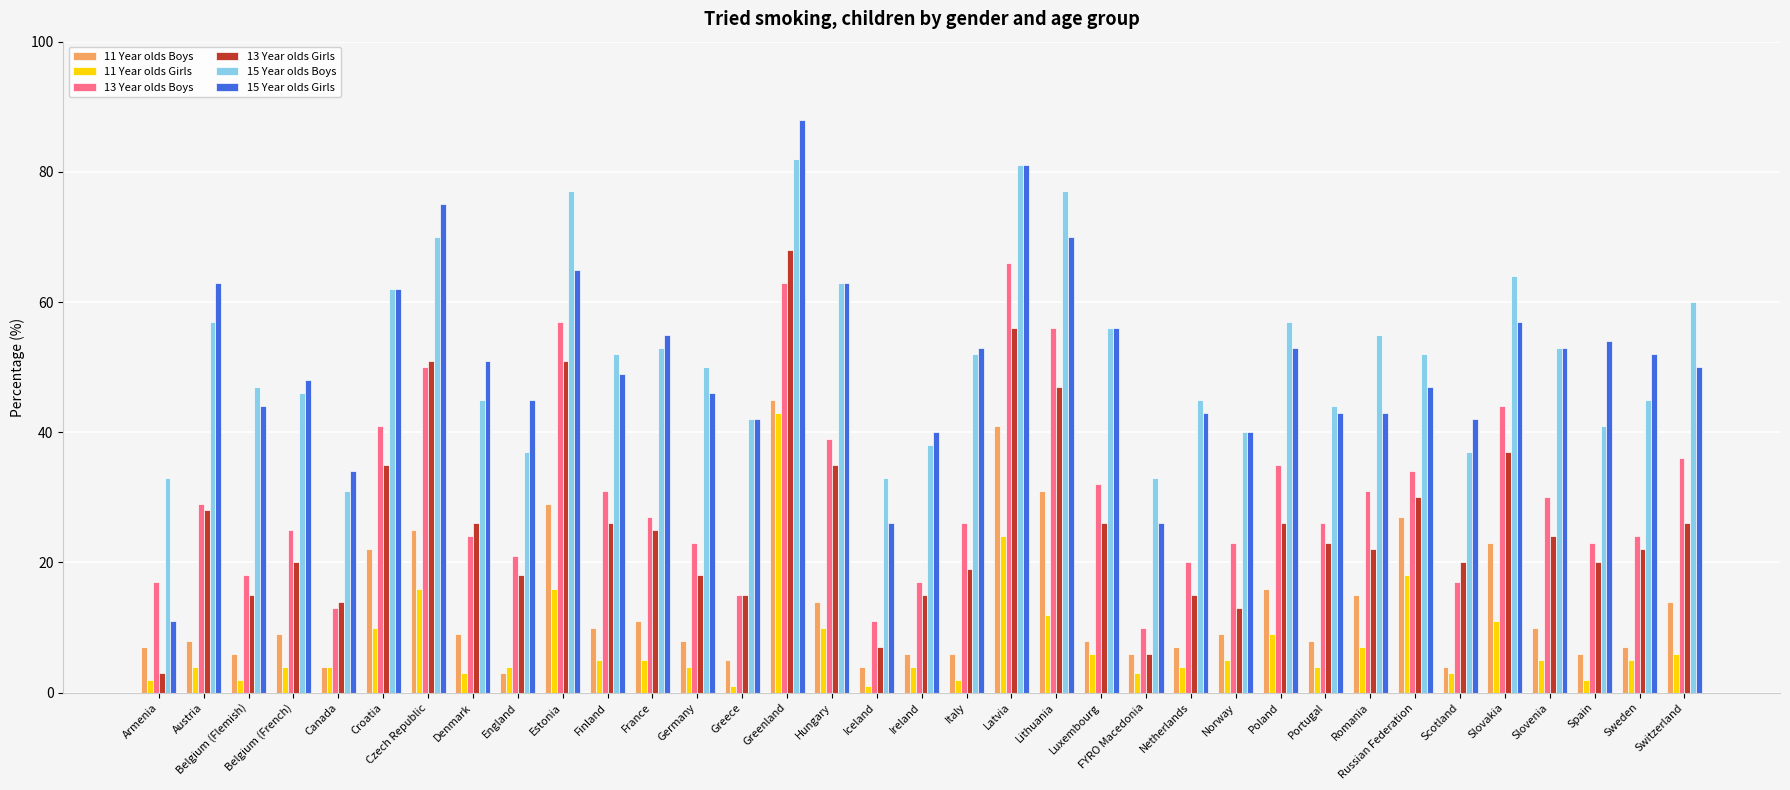

What is the approximate value of 15 Year olds Girls at Italy?

53